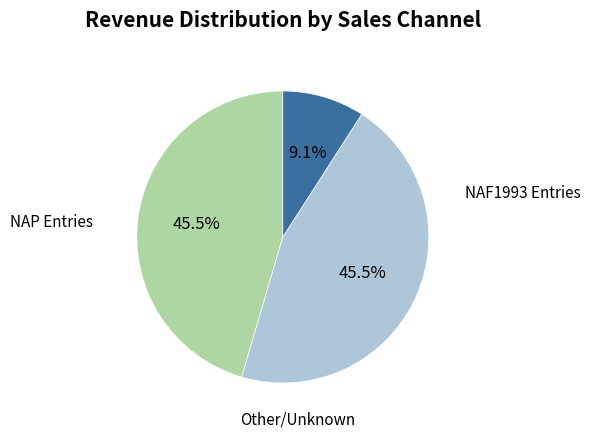

Is there a majority slice in this chart?

No